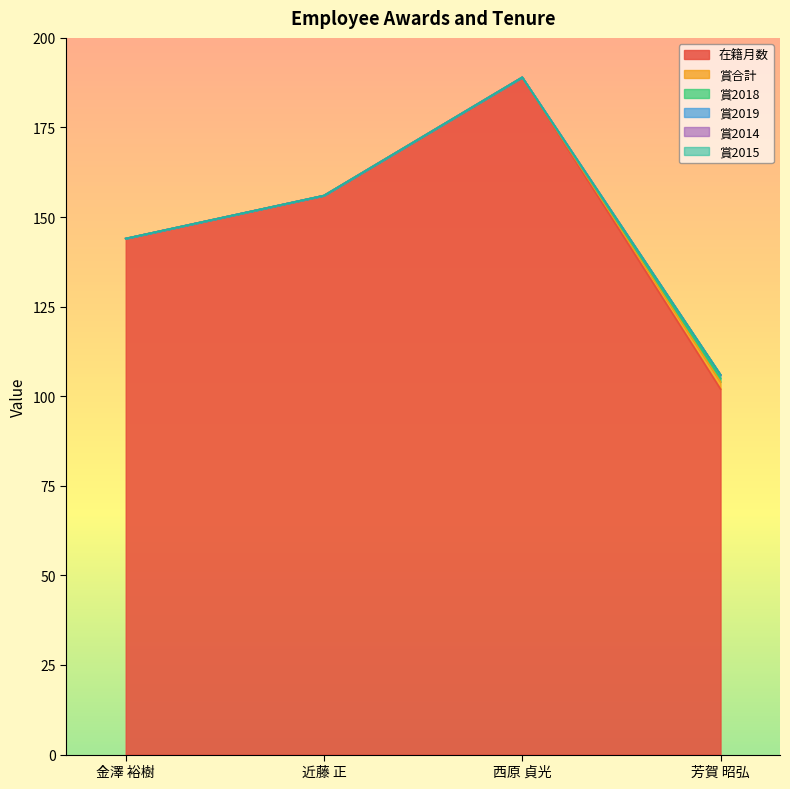

How many lines are shown in the chart?

6